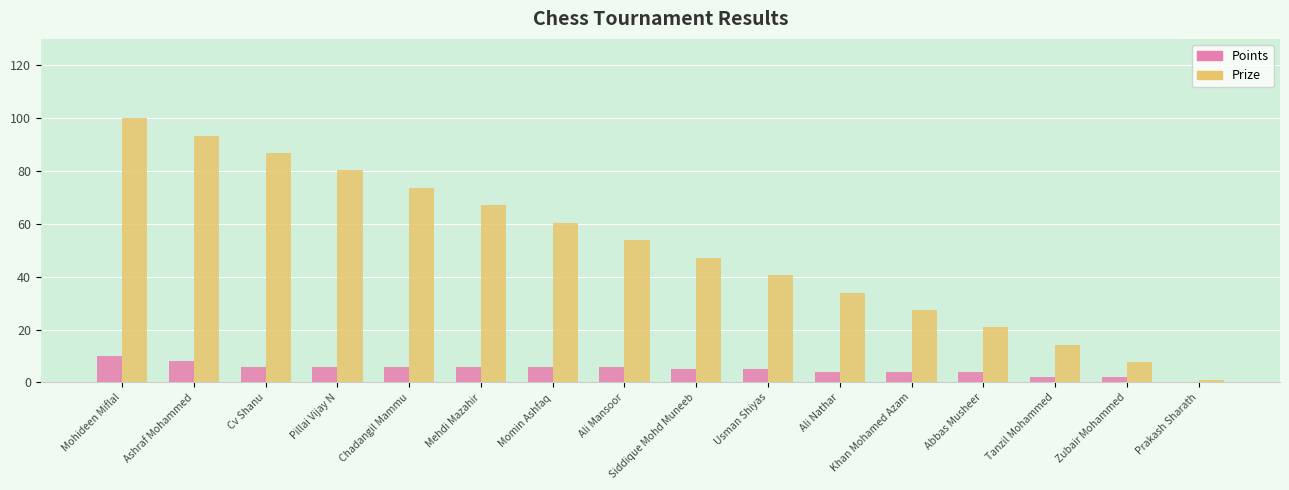

Does the chart contain stacked bars?

No